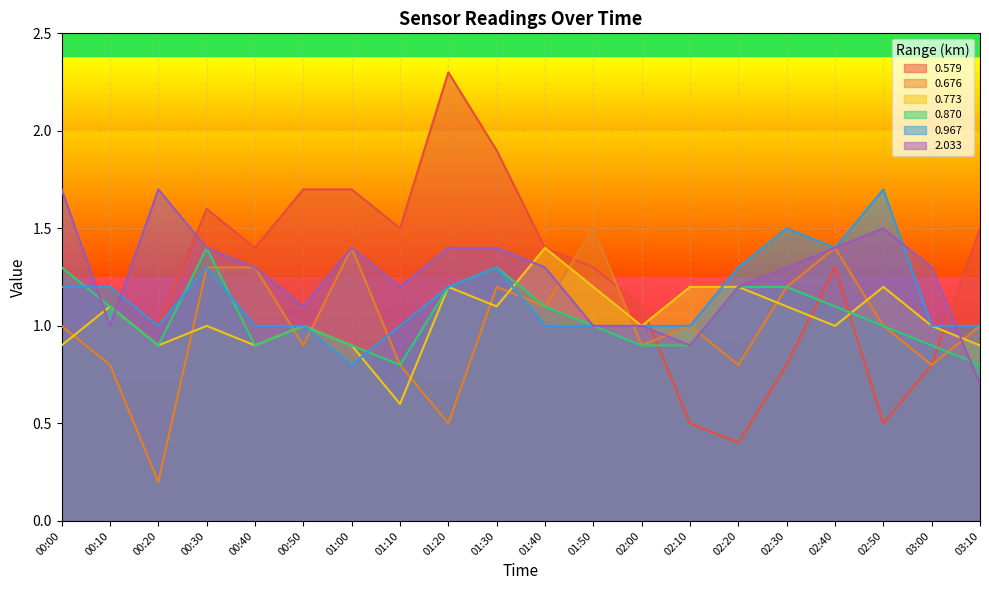

How many times do 0.967 and 0.676 cross each other?

5